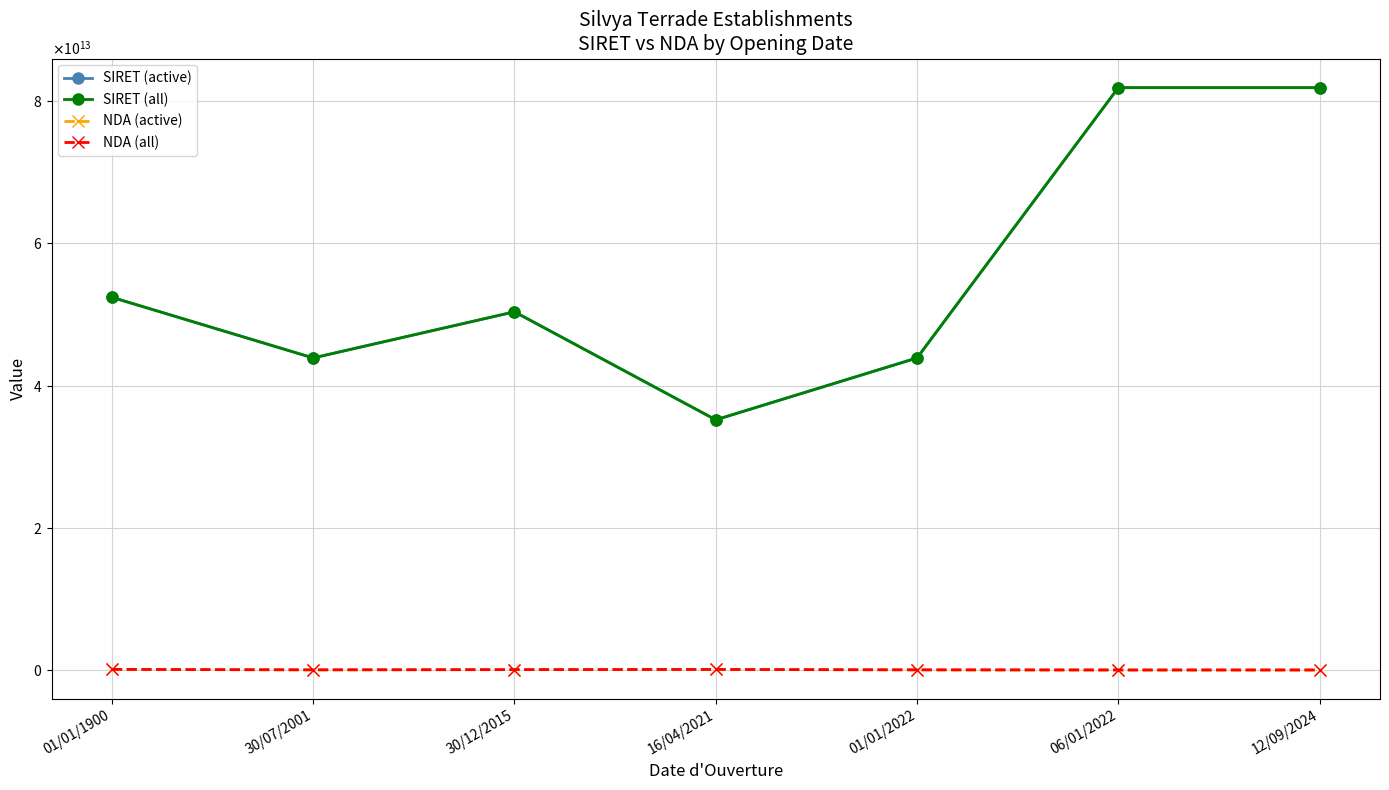

True or false: NDA (all) and NDA (active) cross at least once.

False